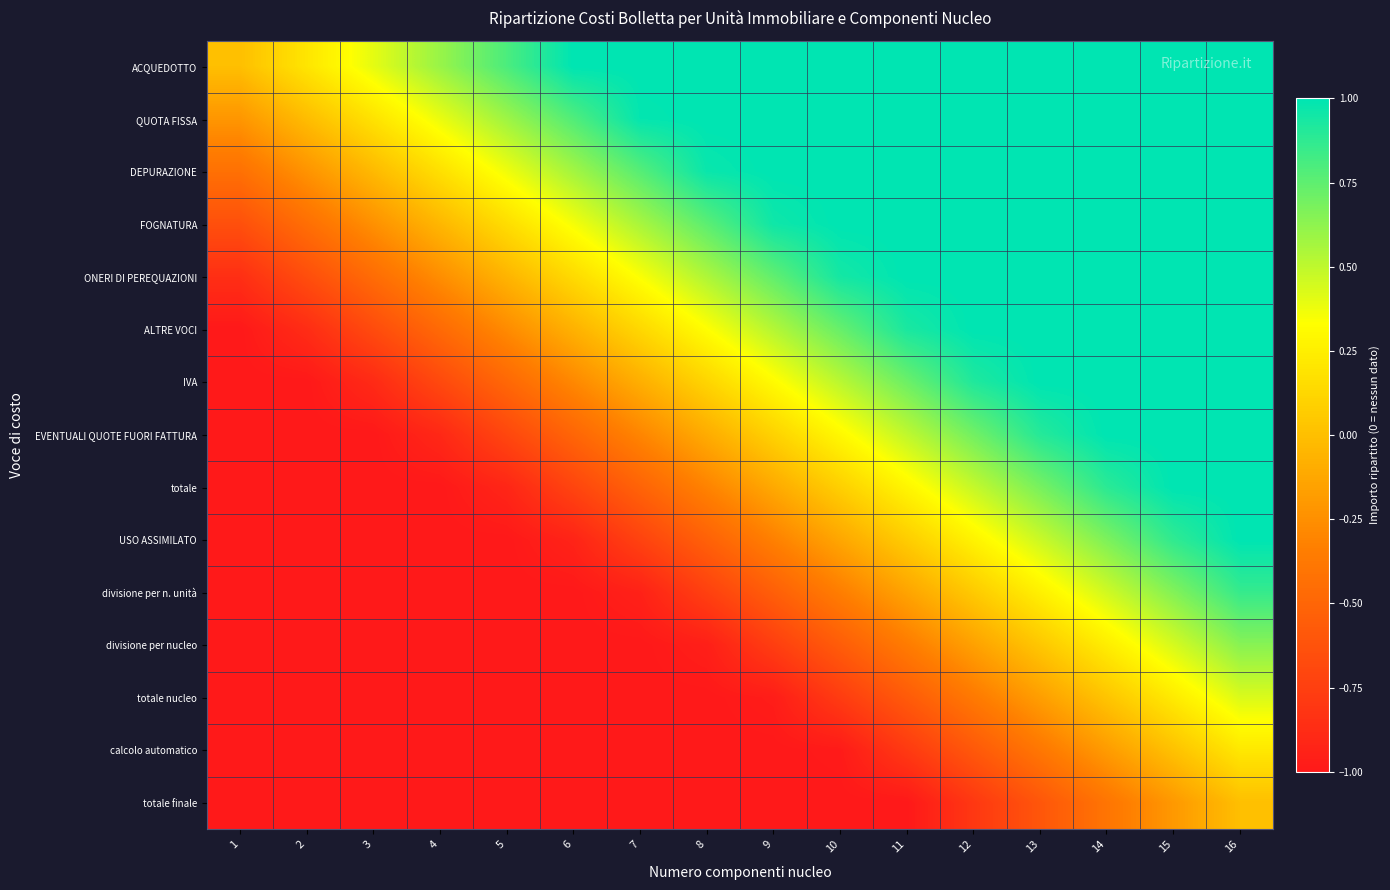

At which category is the sum across all series the highest?

16